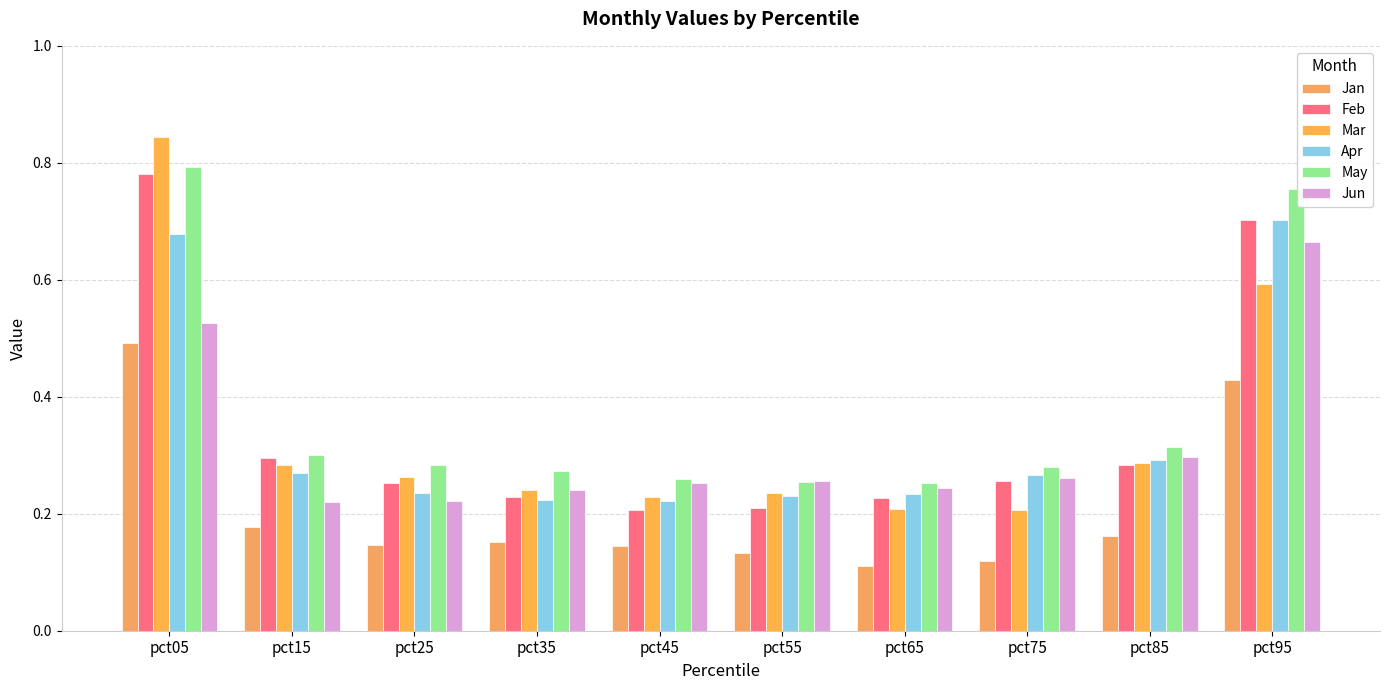

Which category has the lowest value across all series?

pct65